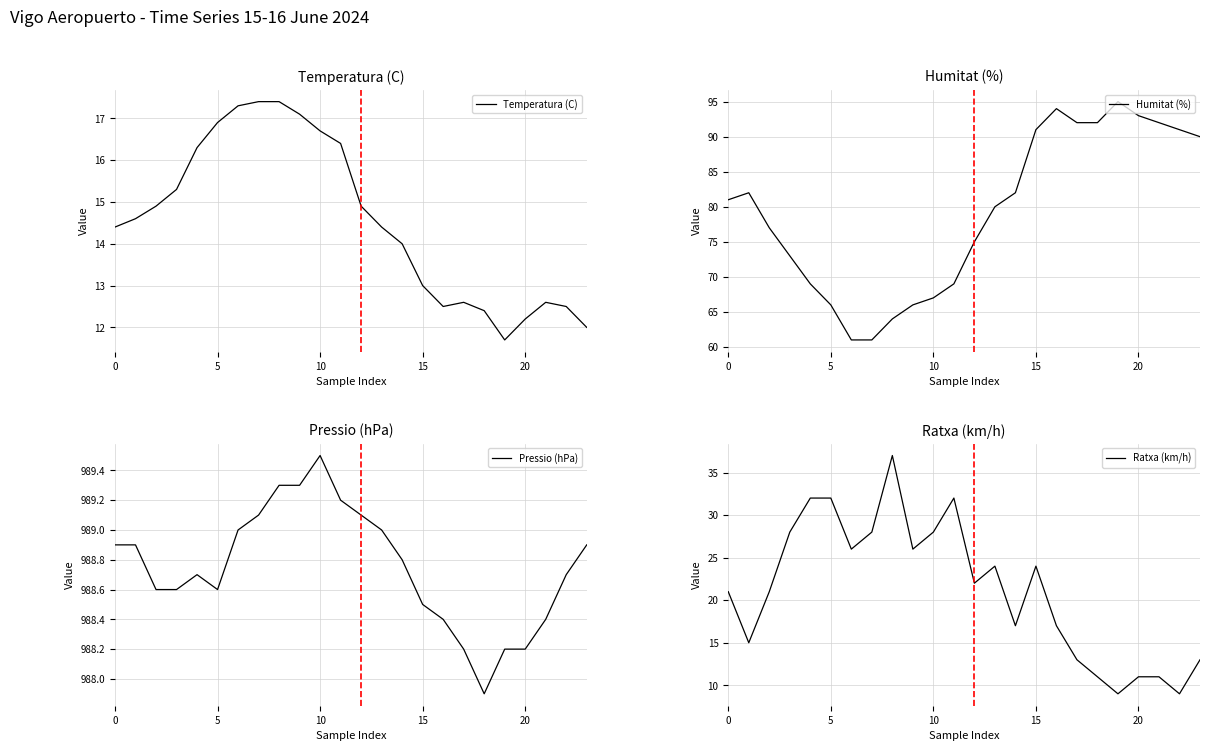

True or false: Temperatura (C) and Pressio (hPa) intersect in this chart.

False